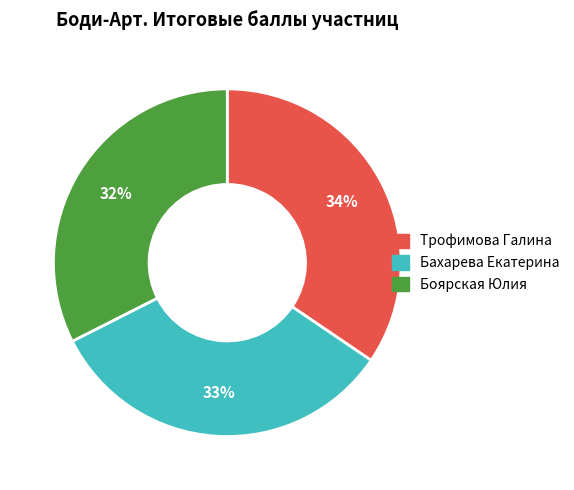

How many segments does this pie chart have?

3